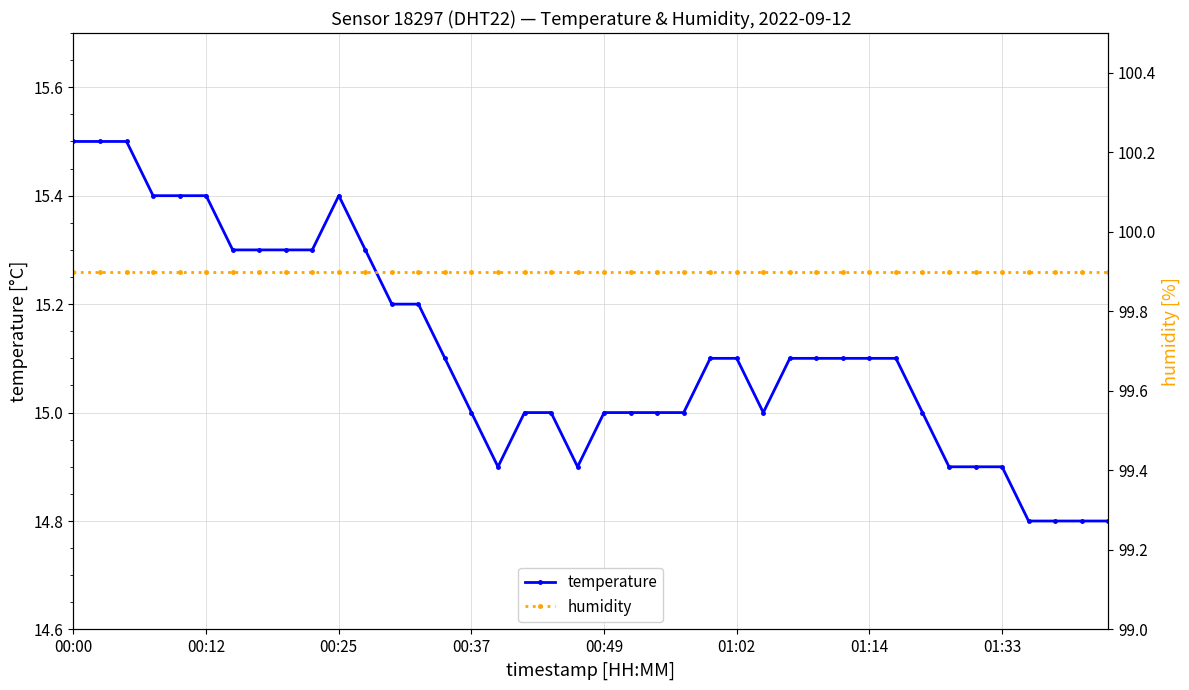

Count the number of data series in this chart.

2